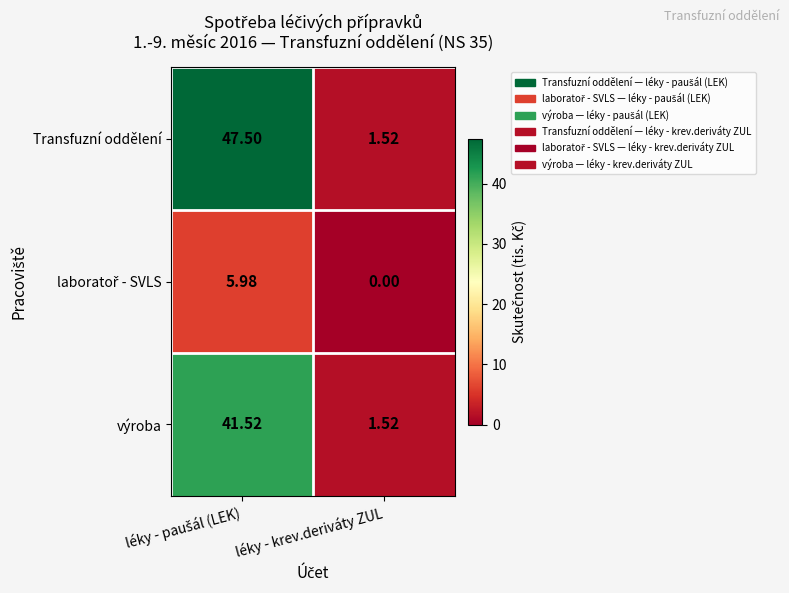

Which series has the largest total across all categories?

Transfuzní oddělení